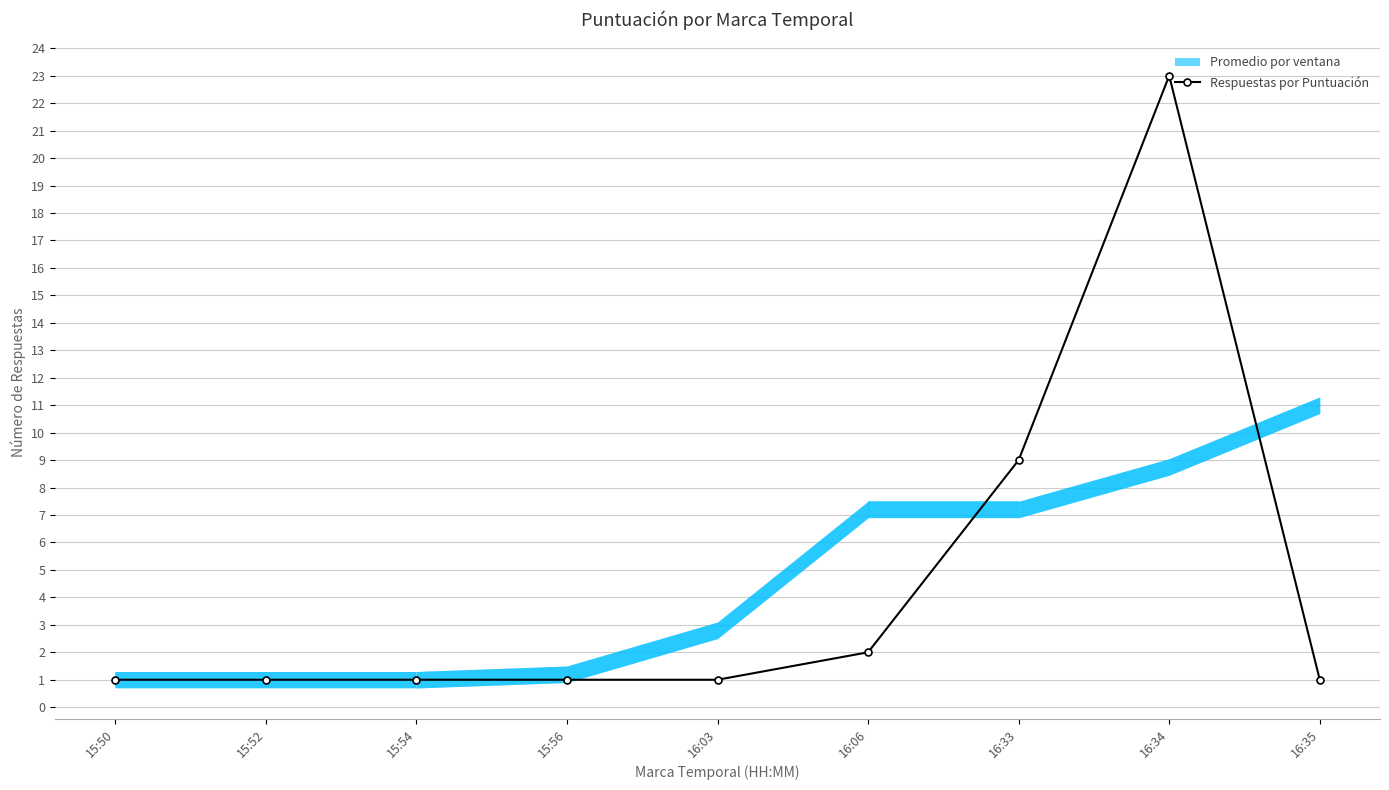

What is the label of the 2nd point from the right?

16:34